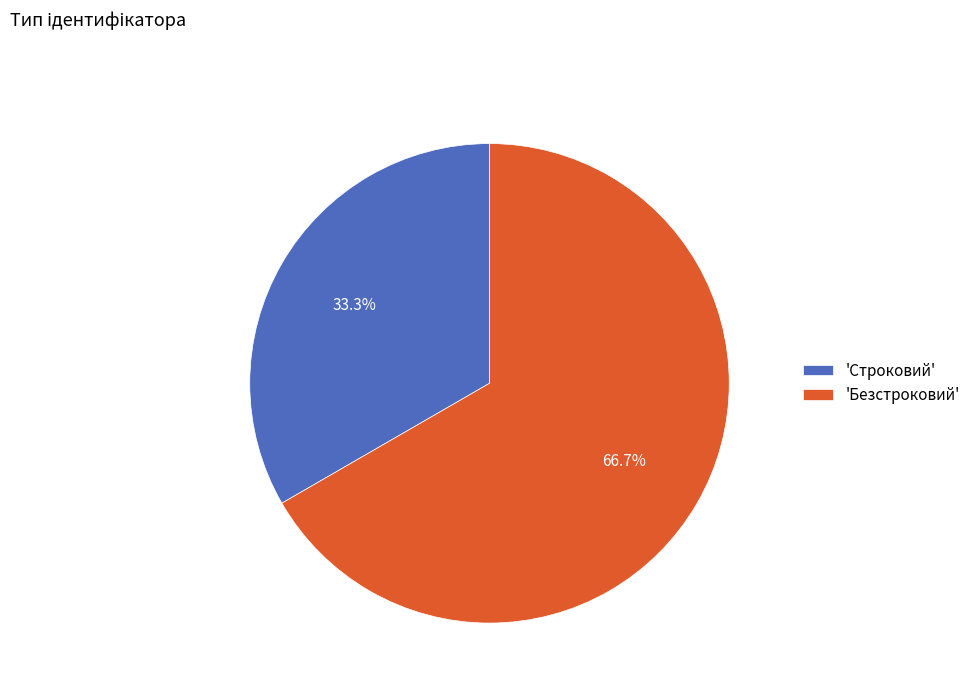

How many slices are in this pie chart?

2